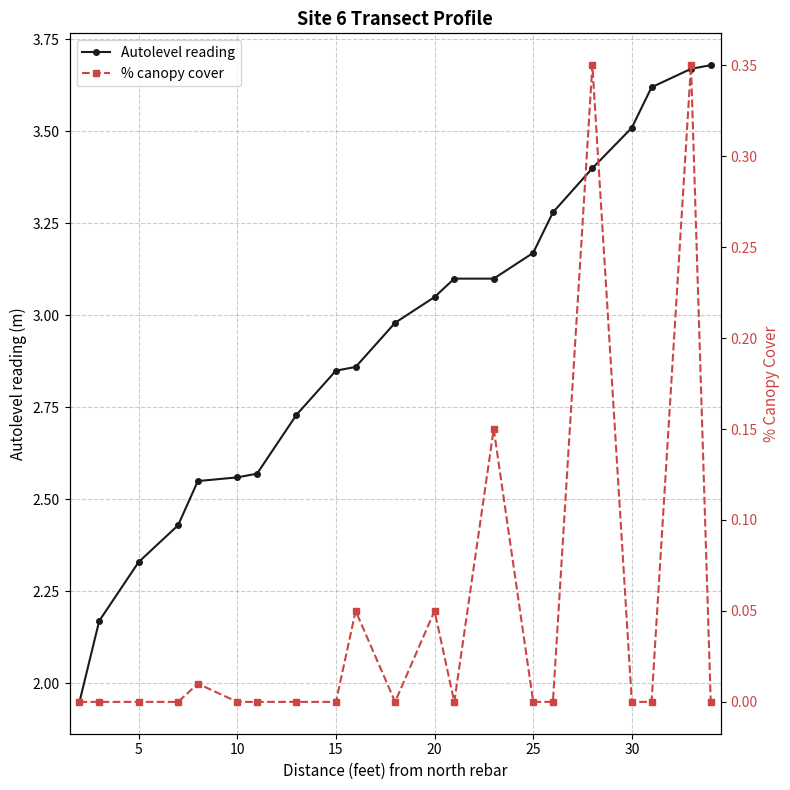

True or false: Autolevel reading and % canopy cover cross at least once.

False